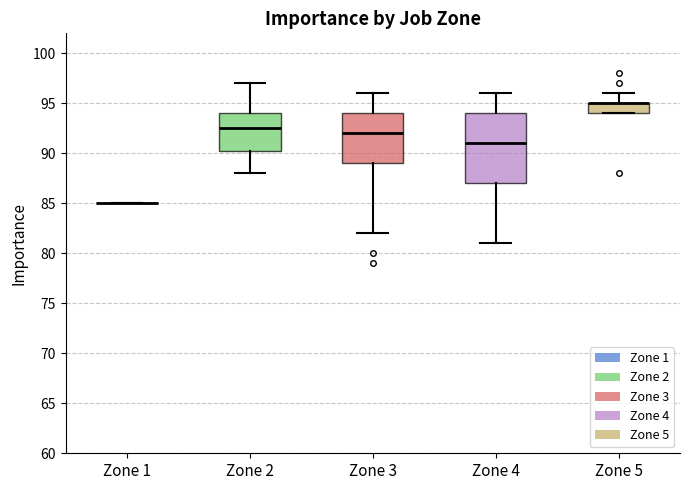

Reading left to right, read every box against the y-axis: the position of its median line, the range the box covers, and the ends of its whiskers. The values are not printed on the chart, so give them approximately, as read against the axis.

Zone 1: box collapsed to a line at 85.0, whiskers 85.0 to 85.0
Zone 2: median 92.5, box 90.5 to 94.0, whiskers 88.0 to 97.0
Zone 3: median 92.0, box 89.0 to 94.0, whiskers 82.0 to 96.0
Zone 4: median 91.0, box 87.0 to 94.0, whiskers 81.0 to 96.0
Zone 5: median 95.0 (drawn on the box's upper edge), box 94.0 to 95.0, whiskers 94.0 to 96.0